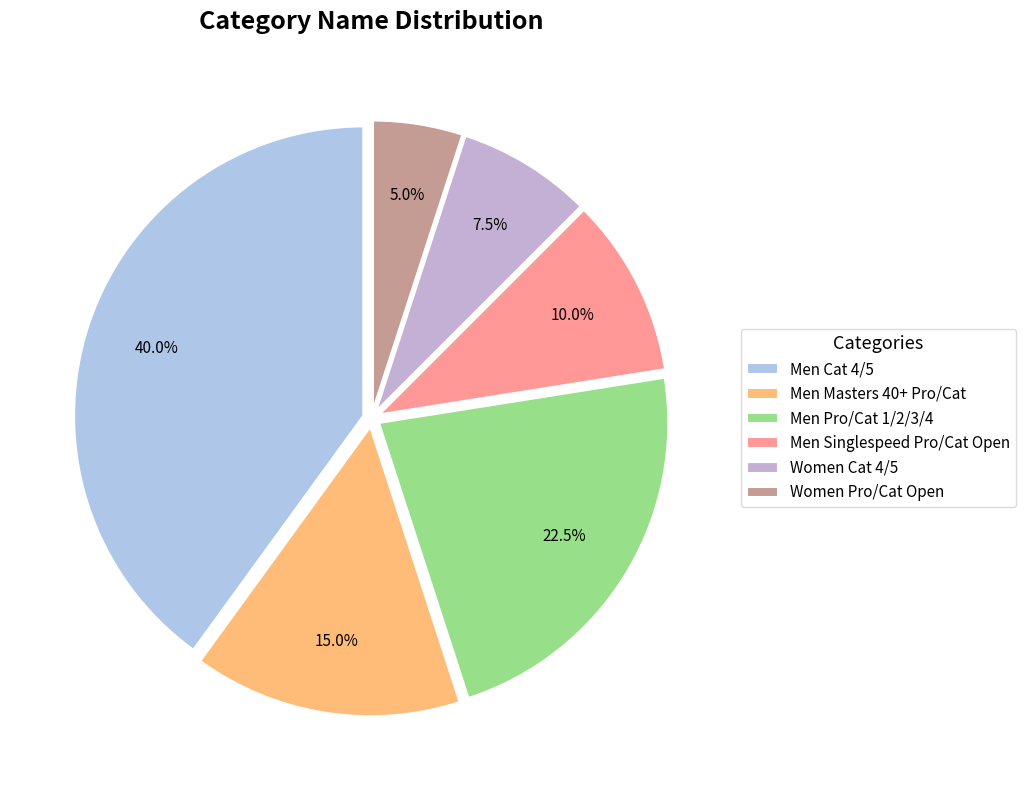

Rank the categories by value from highest to lowest.

Men Cat 4/5, Men Pro/Cat 1/2/3/4, Men Masters 40+ Pro/Cat, Men Singlespeed Pro/Cat Open, Women Cat 4/5, Women Pro/Cat Open